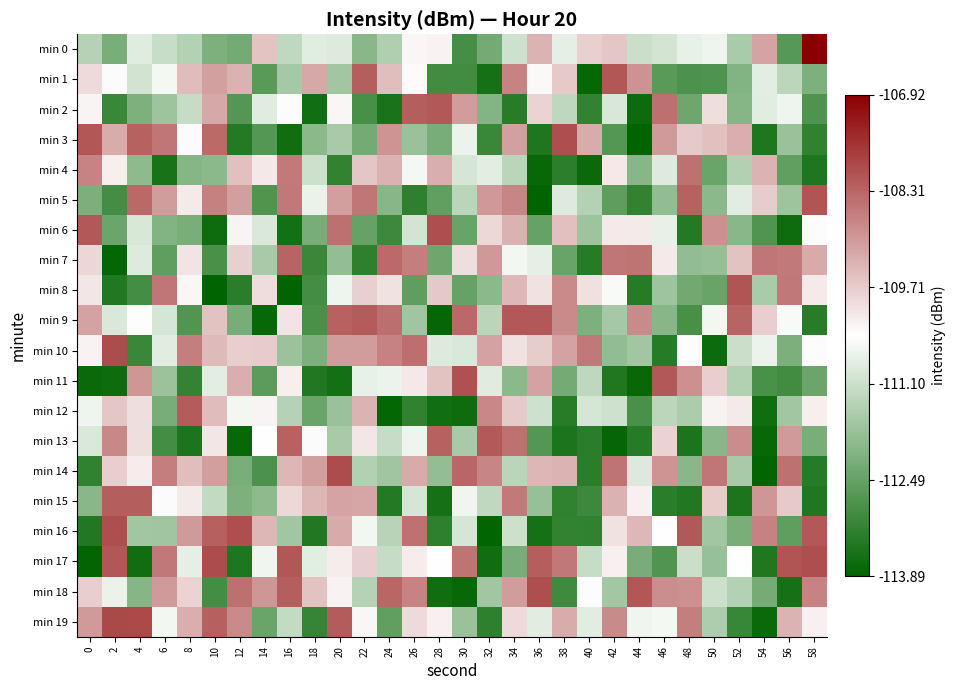

At 30, list the series in order from smallest to largest.

min 18, min 12, min 1, min 0, min 8, min 6, min 19, min 13, min 5, min 16, min 4, min 10, min 3, min 15, min 7, min 2, min 17, min 9, min 14, min 11